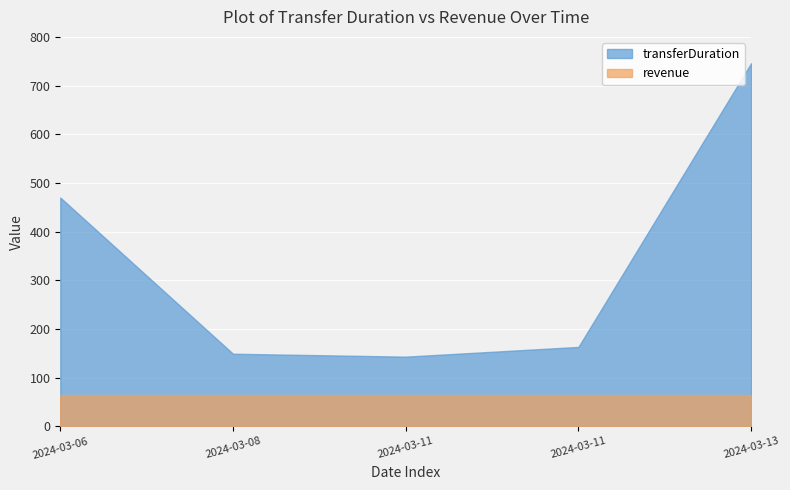

True or false: revenue and transferDuration intersect in this chart.

False